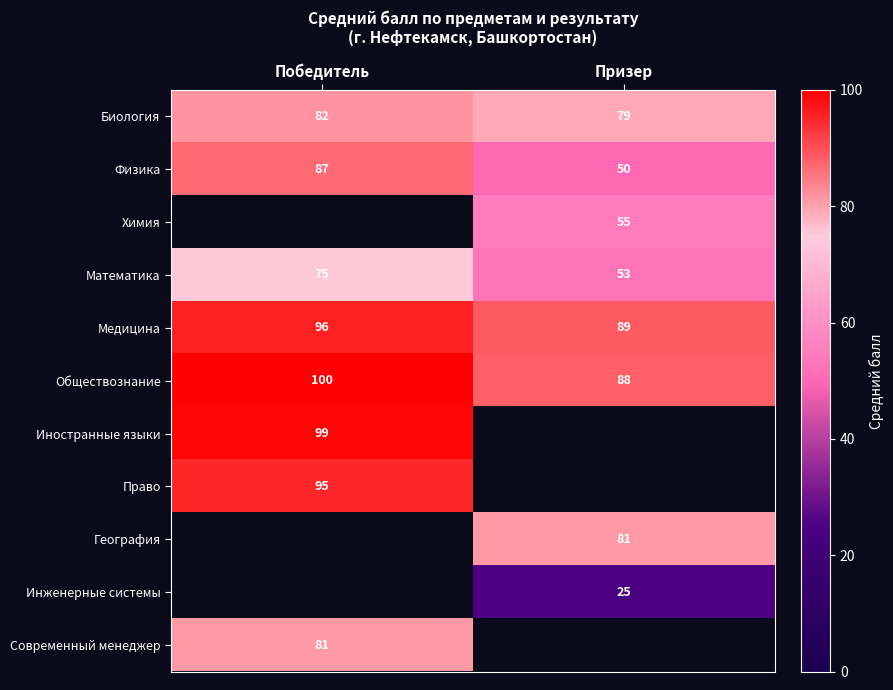

Which has a higher value, Призер or Победитель?

Победитель